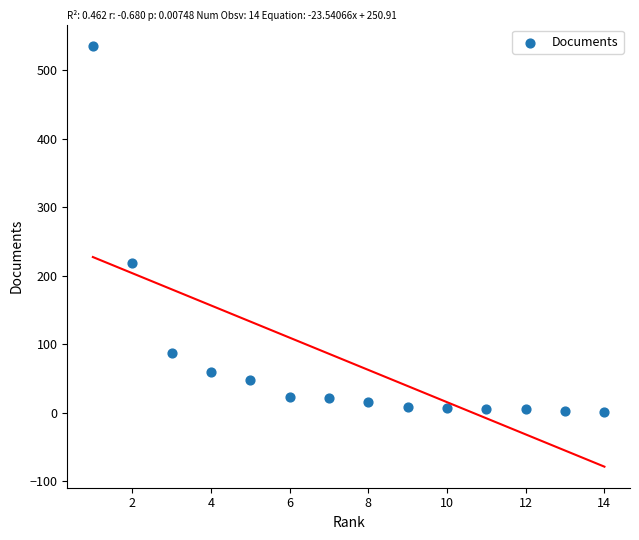

What Y value in the scatter plot is closest to 268?

219